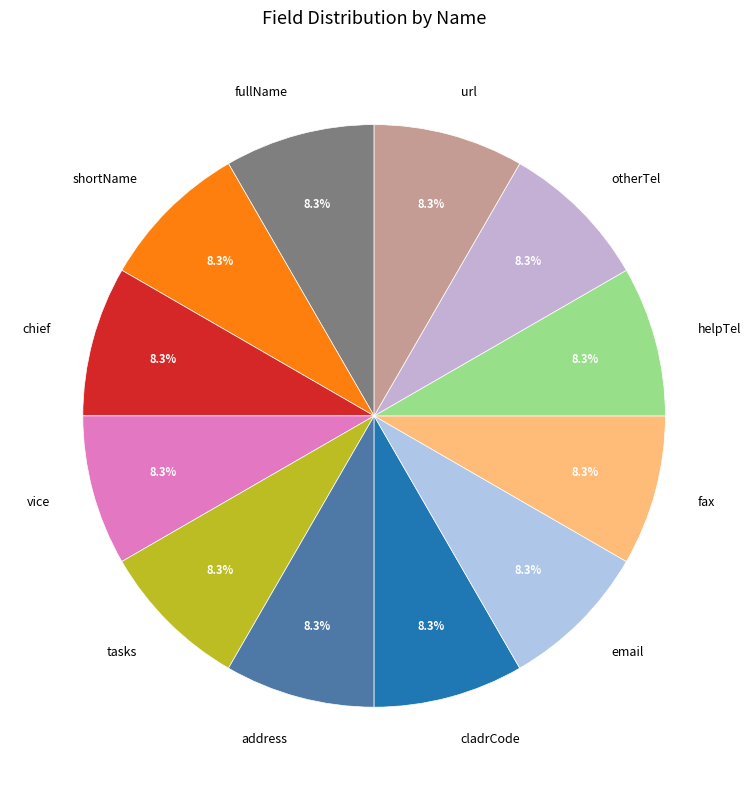

The vice slice represents 2% of the pie. True or false?

False